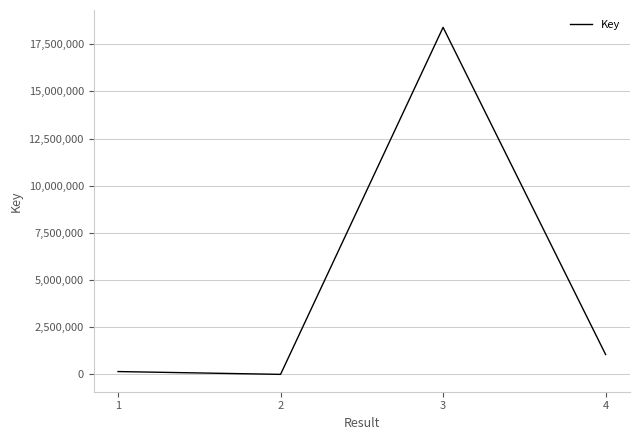

Count the number of data series in this chart.

1